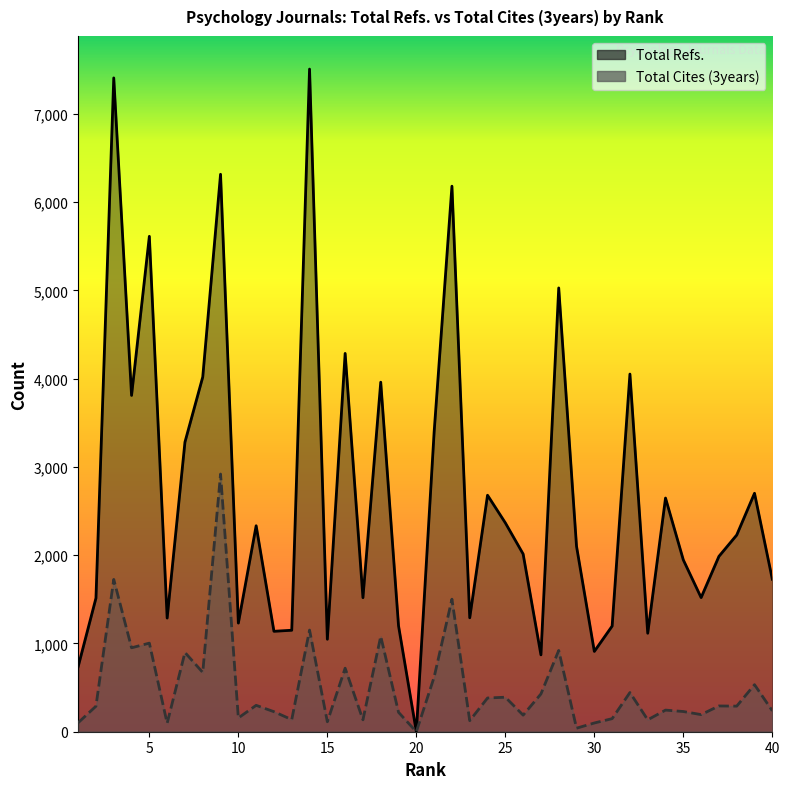

At which label is Total Refs. closest to 3754?

4